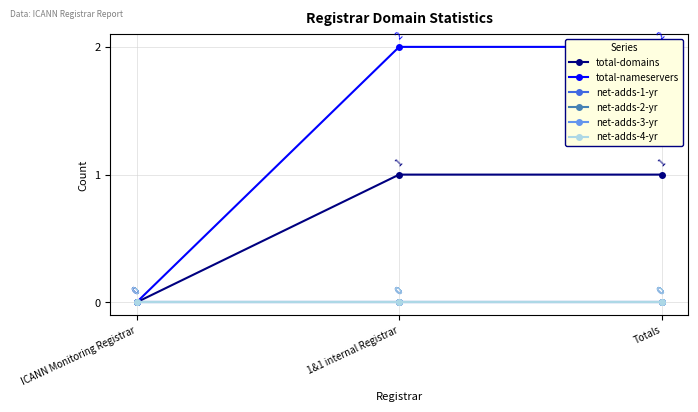

What position from the left is Totals?

3